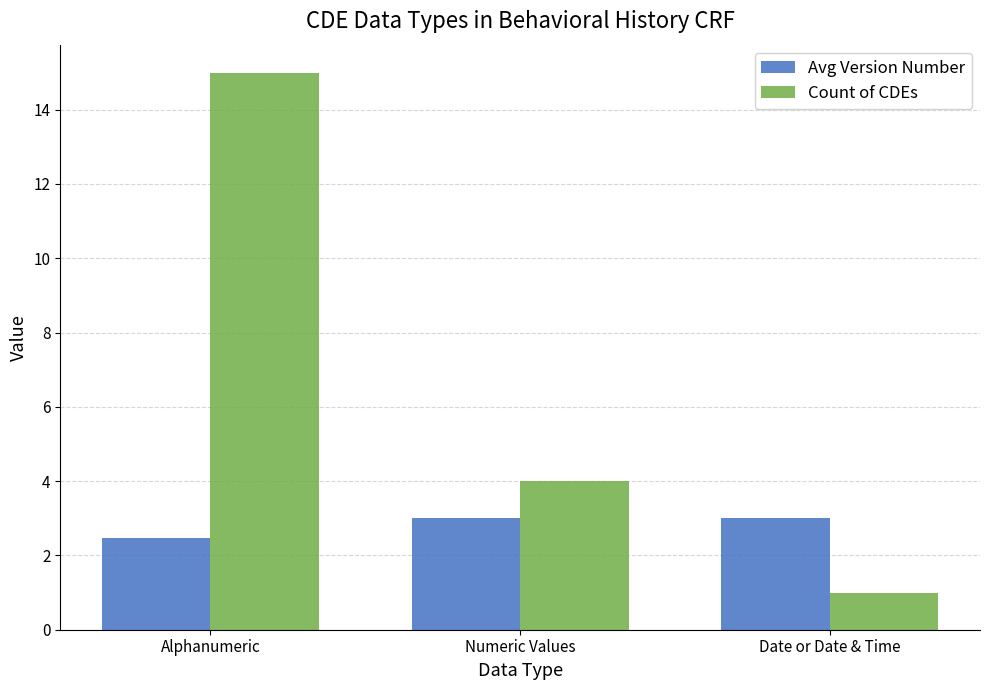

Reading left to right, what are all the values shown in this chart?

Avg Version Number: 2.5	3.0	3.0
Count of CDEs: 15.0	4.0	1.0